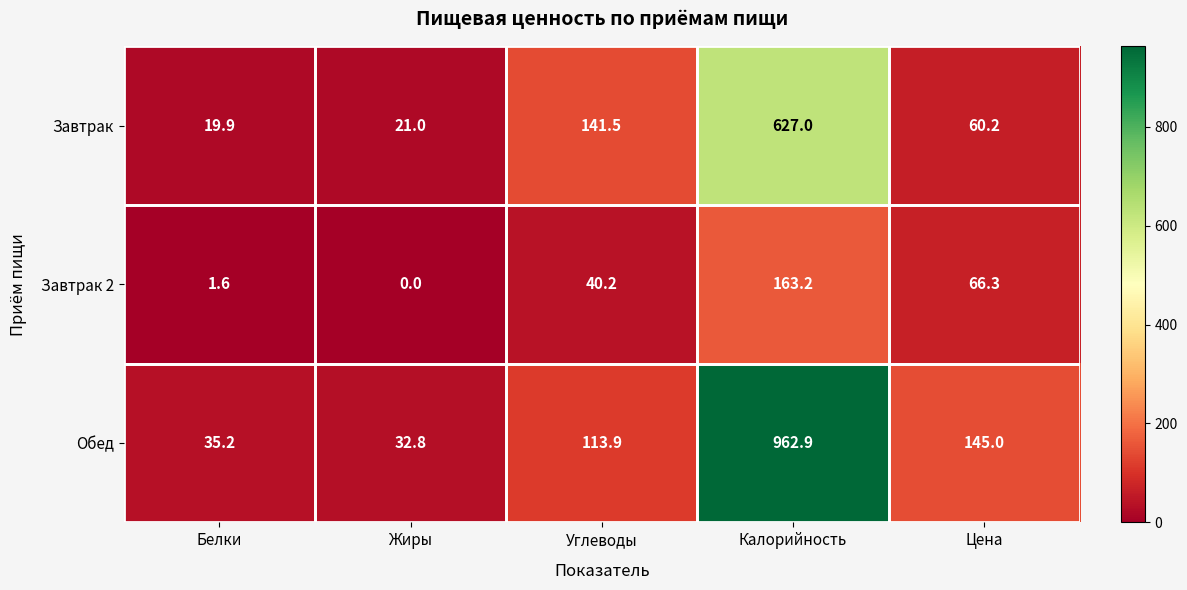

What is the difference between the maximum and minimum values in the Обед series?

930.1